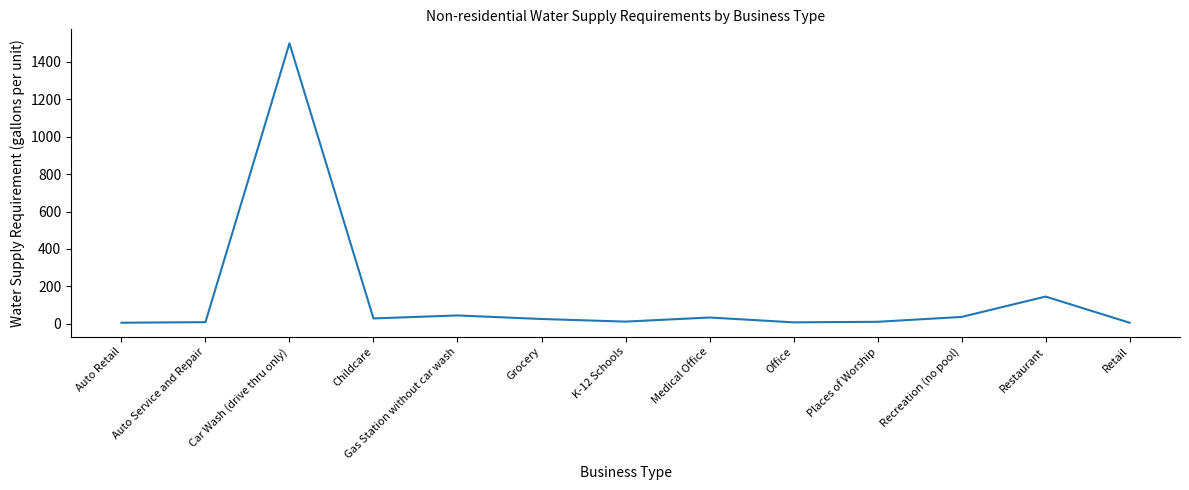

What is the difference between the maximum and minimum values?

1495